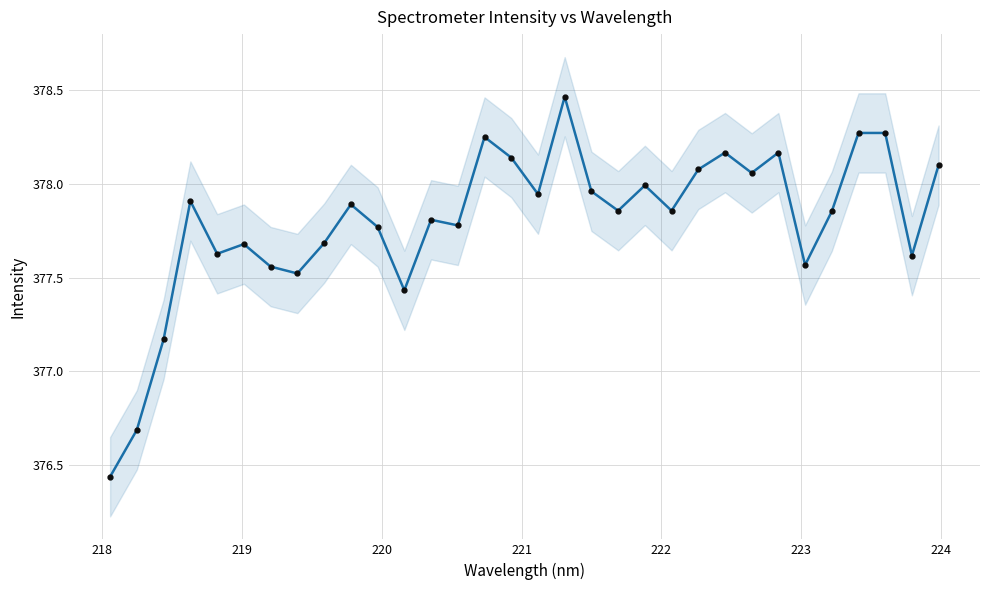

Reading left to right, transcribe all the data shown in this chart.

376.4	376.7	377.2	377.9	377.6	377.7	377.6	377.5	377.7	377.9	377.8	377.4	377.8	377.8	378.2	378.1	377.9	378.5	378.0	377.9	378.0	377.9	378.1	378.2	378.1	378.2	377.6	377.9	378.3	378.3	377.6	378.1